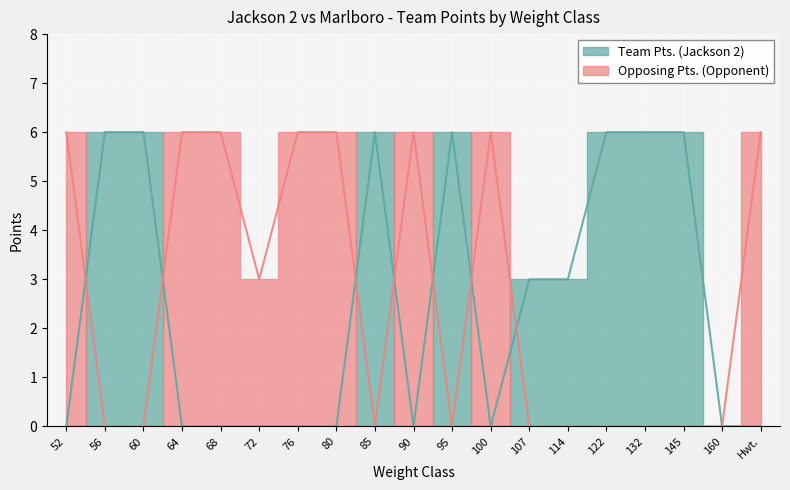

What is the approximate value of Team Pts. (Jackson 2) at 145?

6